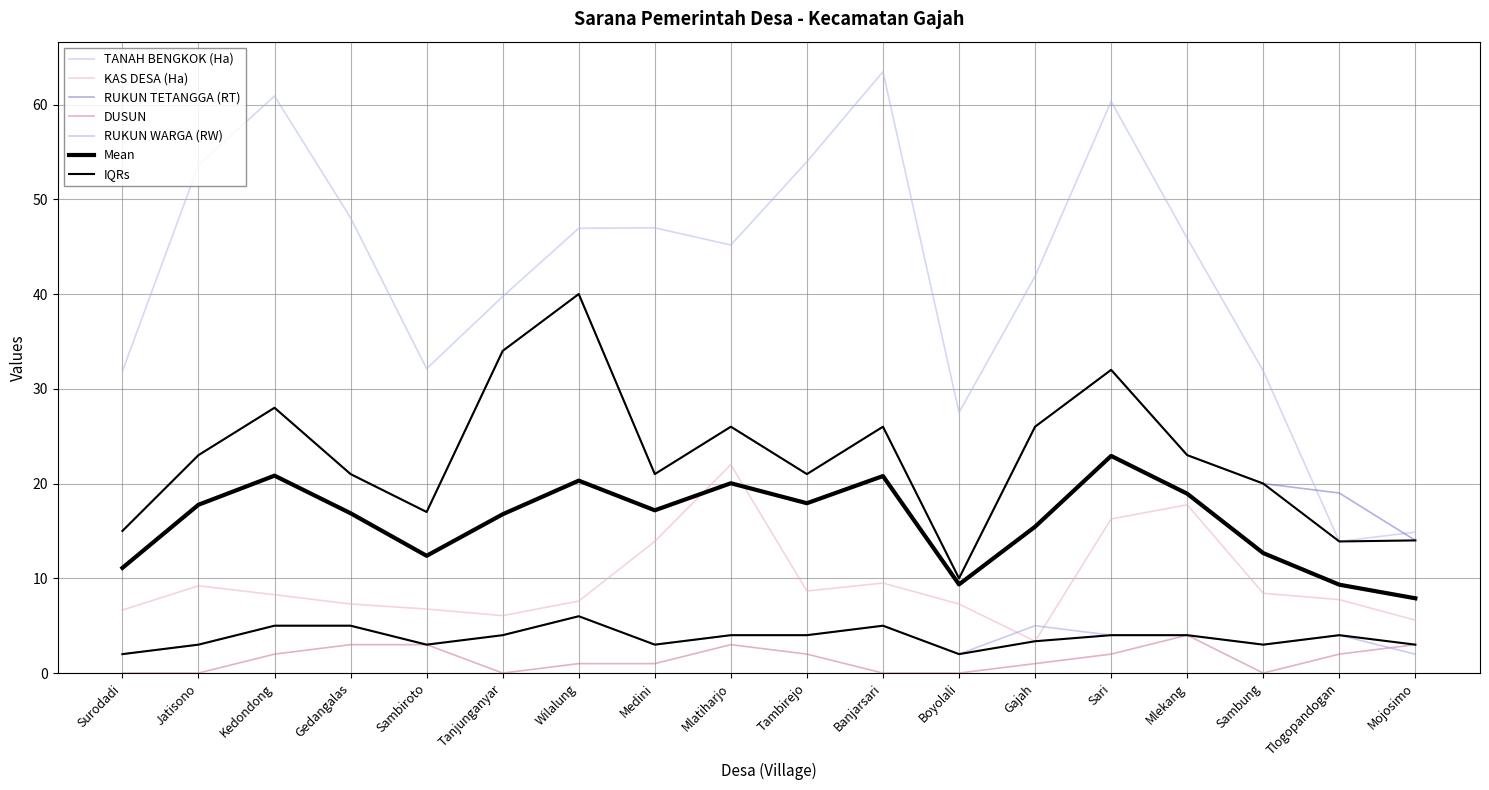

What is the average value of the TANAH BENGKOK (Ha) series?

42.2